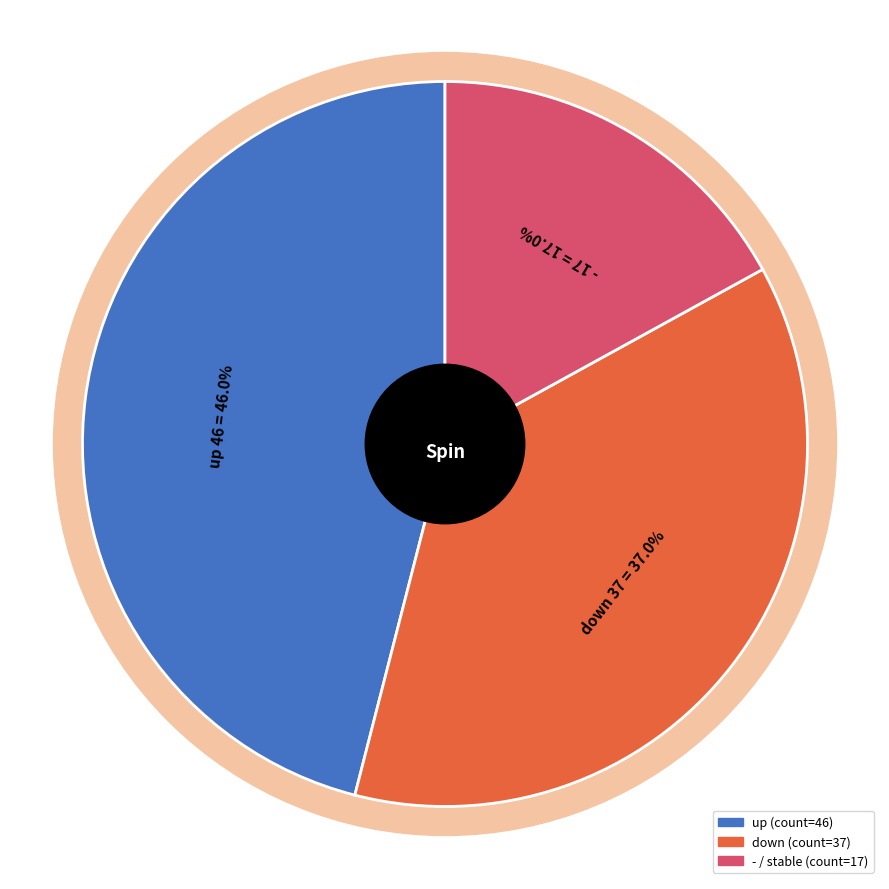

Is there any slice that represents more than half of the pie?

No